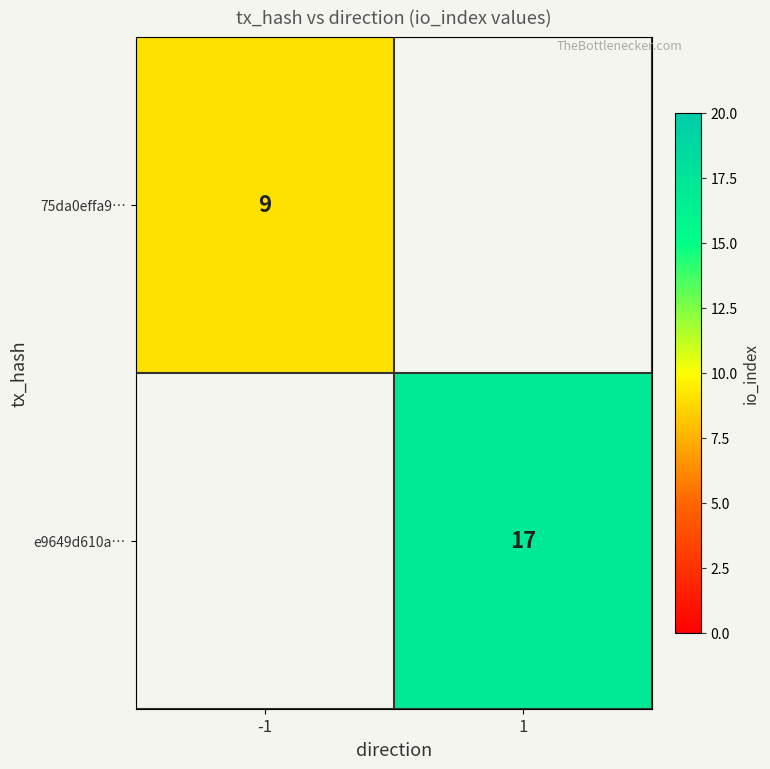

True or false: 75da0effa9… has a value of 9 at -1.

True